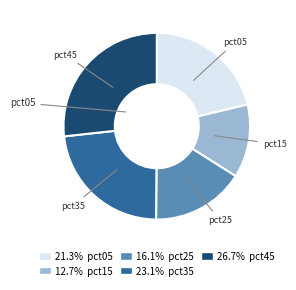

Is there a majority slice in this chart?

No